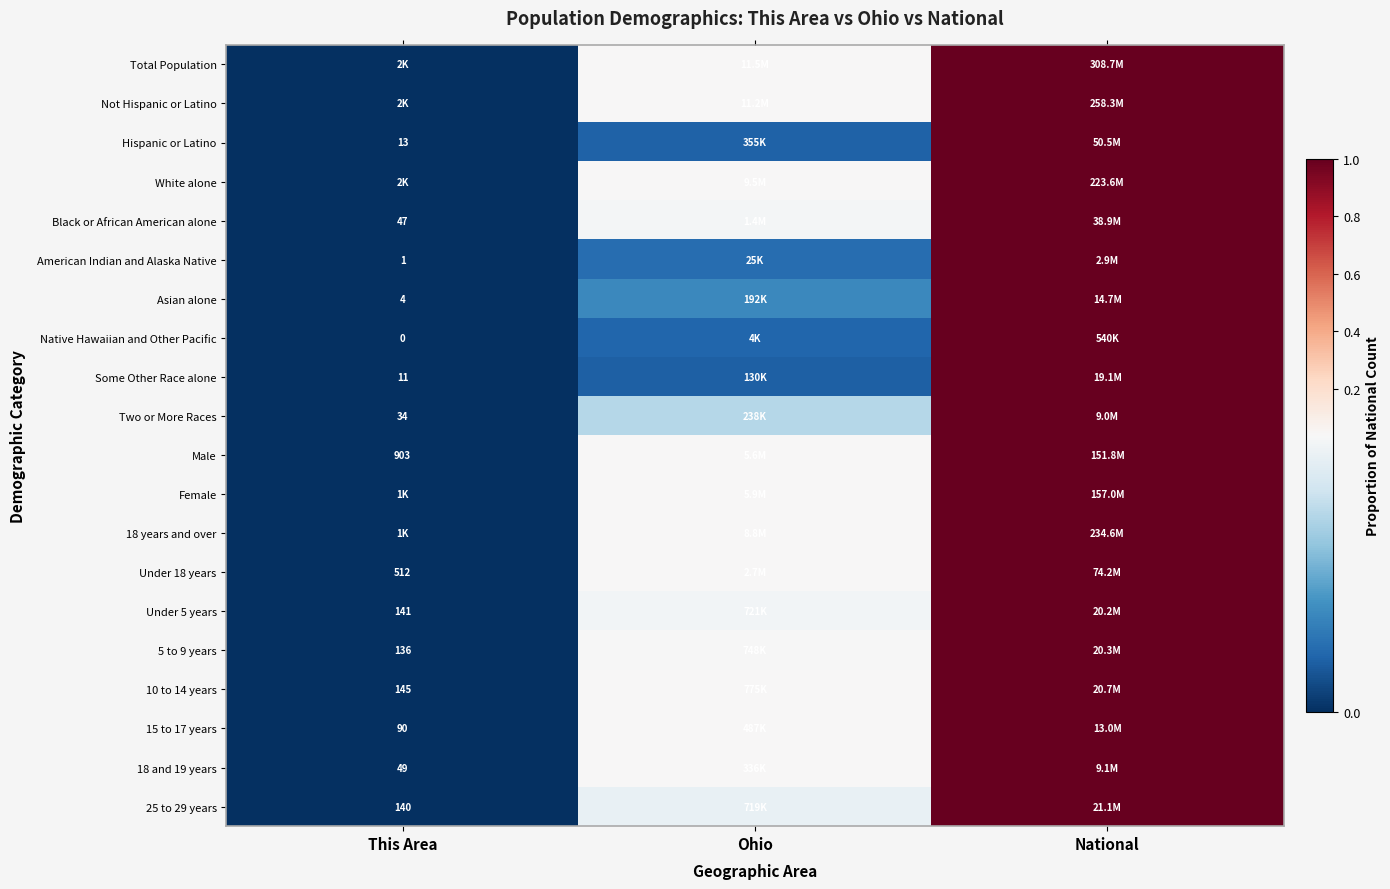

Which series has the widest spread of values?

Native Hawaiian and Other Pacific